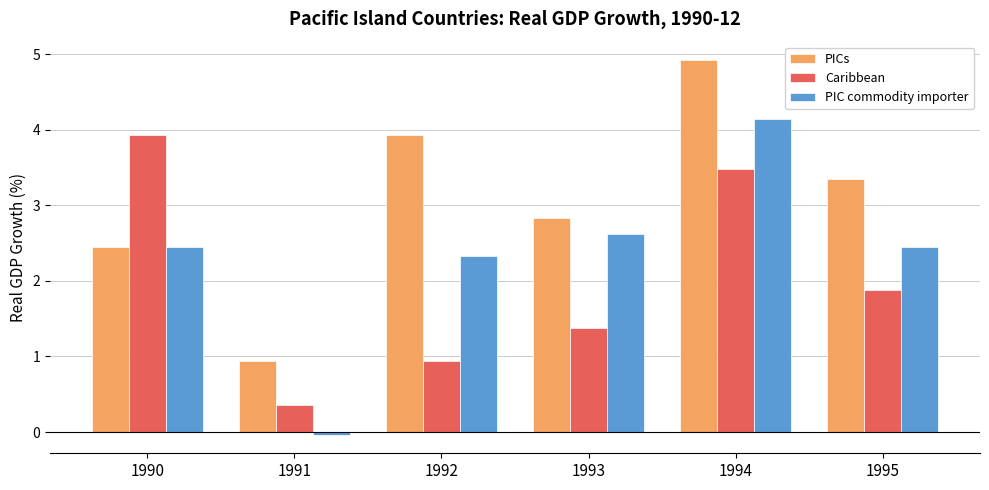

Rank the series by their maximum value, from highest to lowest.

PICs, PIC commodity importer, Caribbean